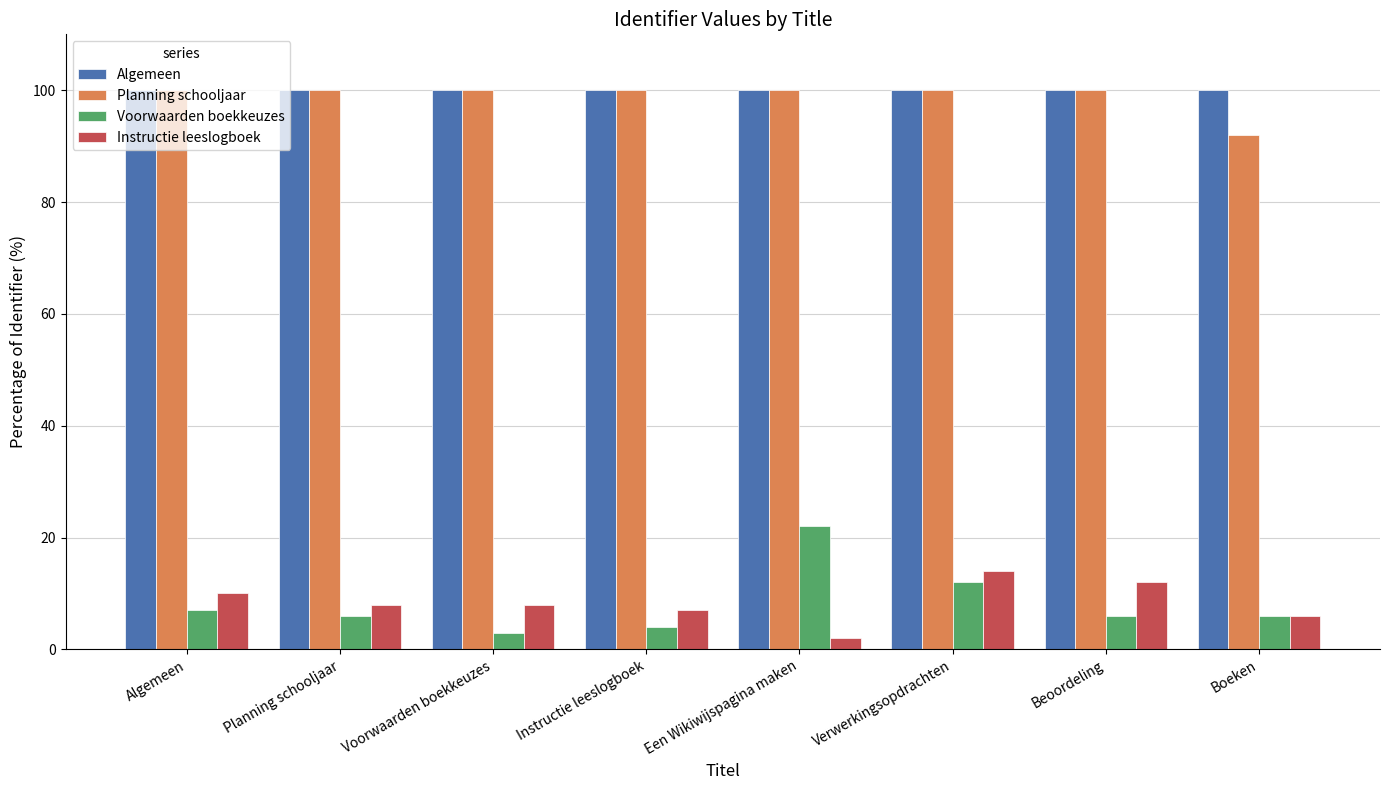

Which label corresponds to the smallest value in the chart?

Een Wikiwijspagina maken